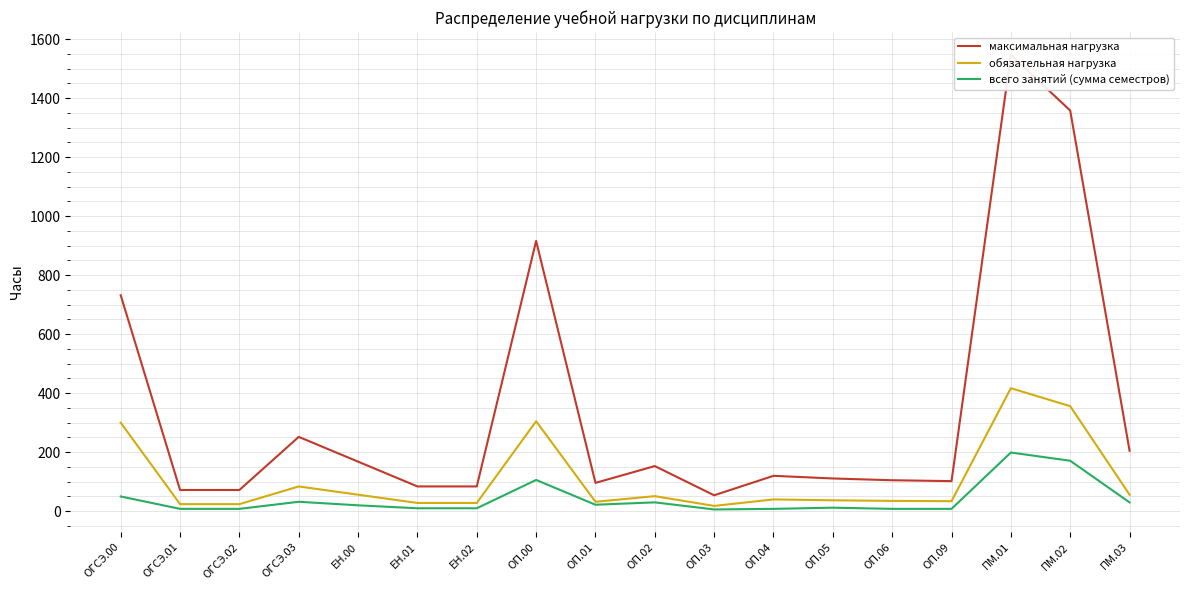

At which label is максимальная нагрузка closest to 800?

ОГСЭ.00